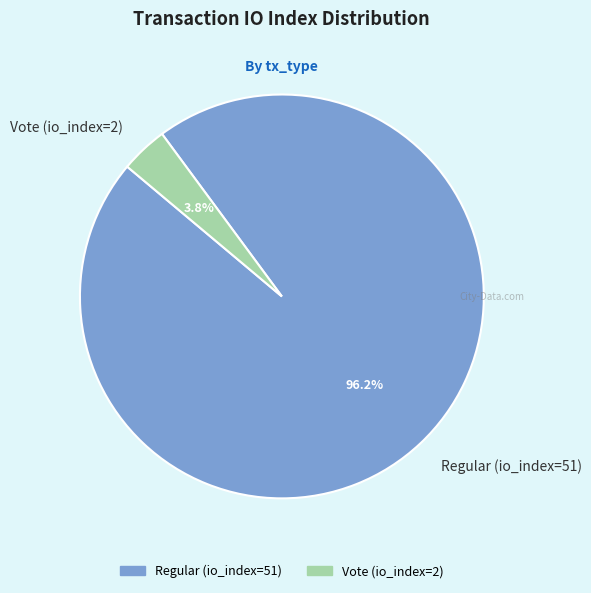

How many slices are in this pie chart?

2